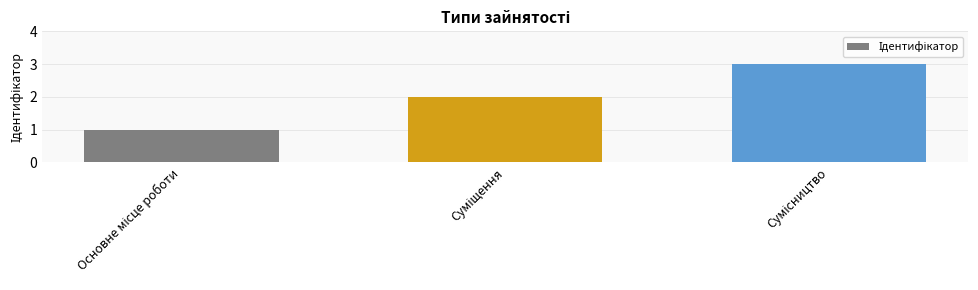

What is the maximum value shown in the chart?

3